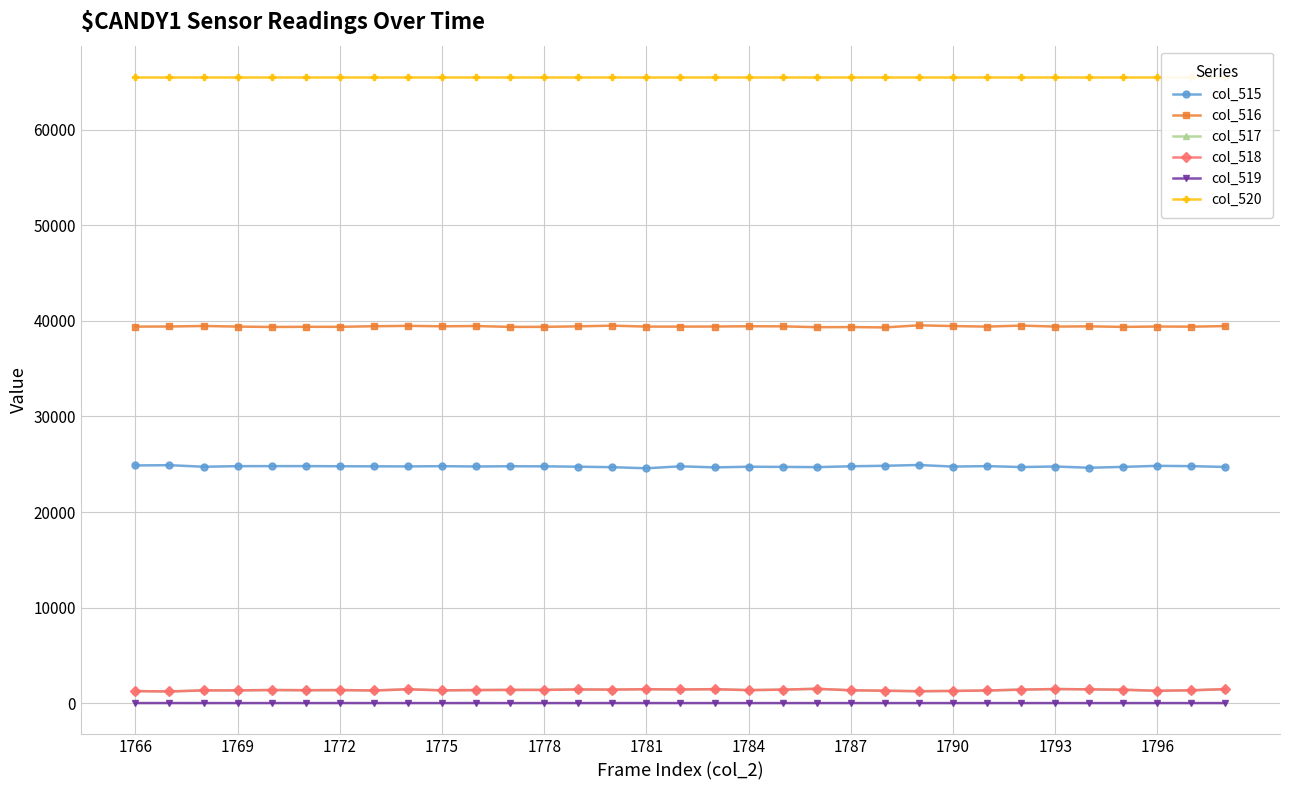

True or false: col_515 has a value of 37399 at 1778.

False